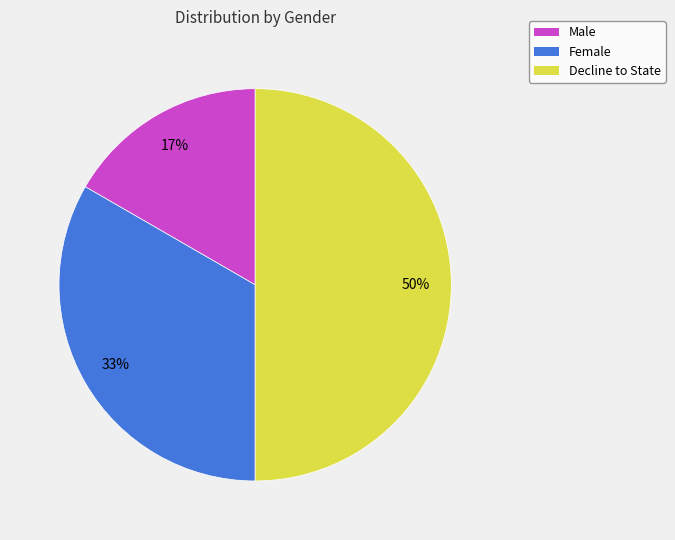

What percentage is the Decline to State slice, to the nearest percent?

50%